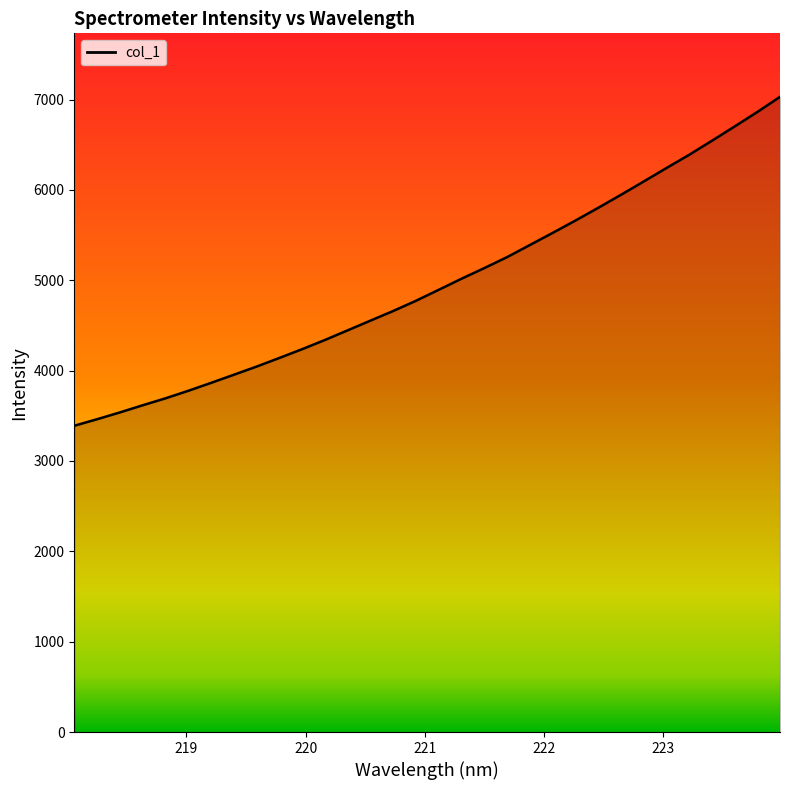

What is the smallest value displayed?

3390.0